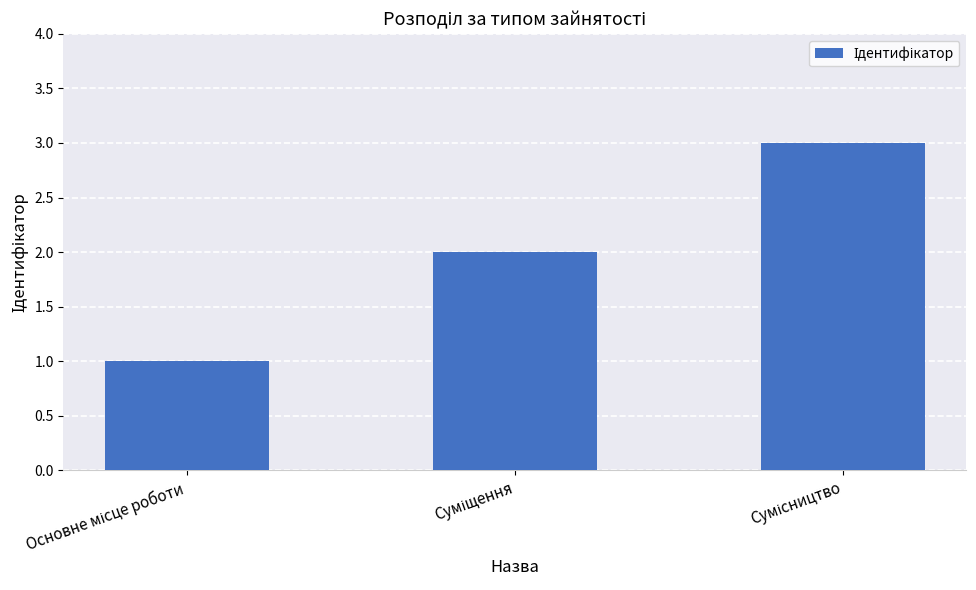

What is the sum of all values?

6